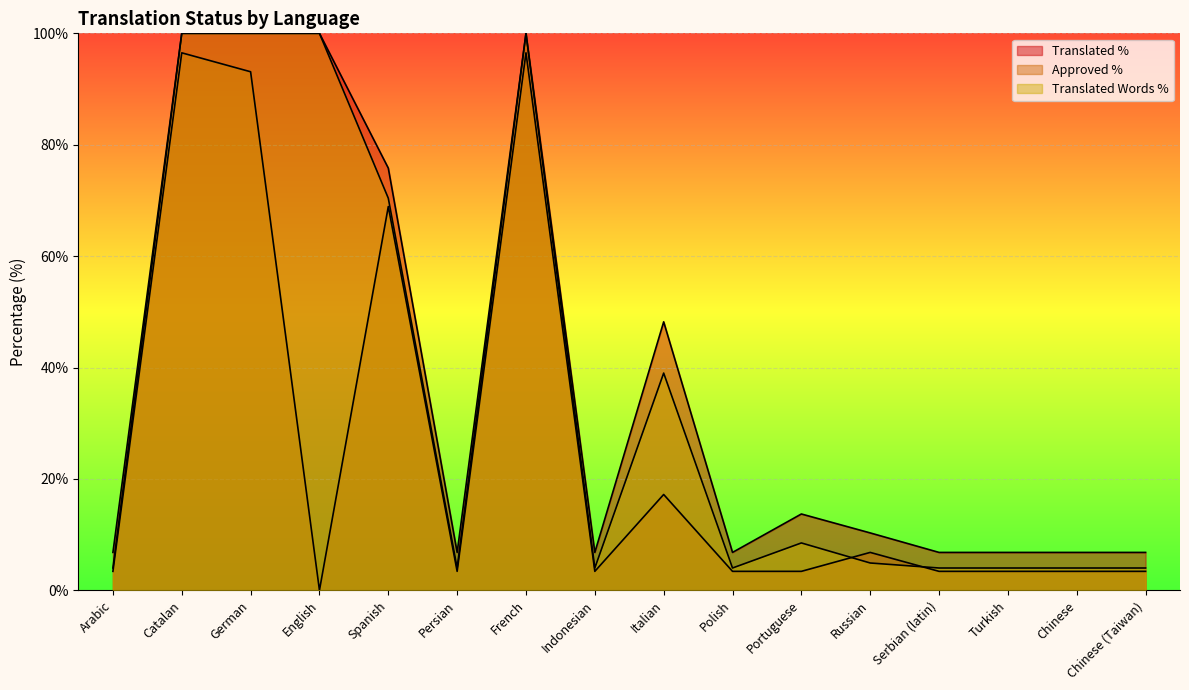

What is the difference between the approved_percent values at French and Russian?

89.7